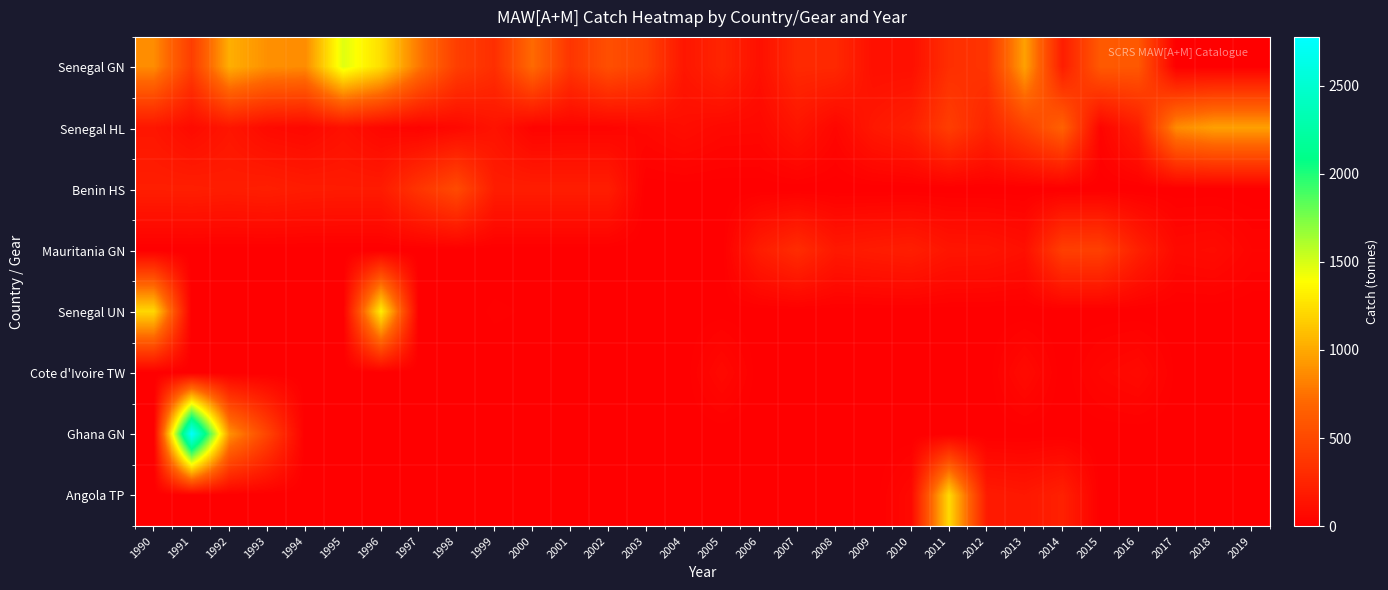

Which category has the lowest value across all series?

2017